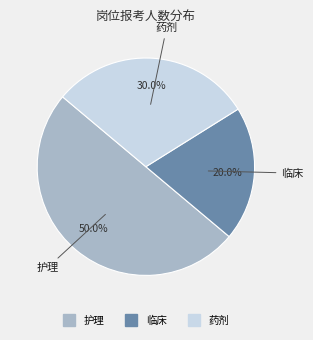

To the nearest percent, what percentage of the pie is 临床?

20%